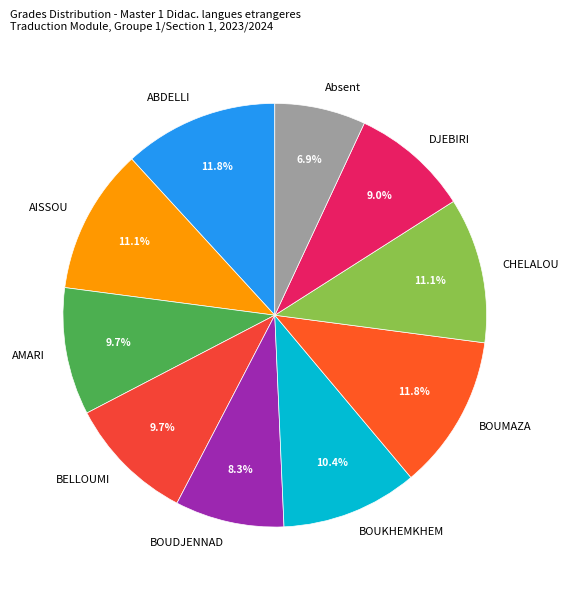

Which category has the smallest portion of the pie?

Absent